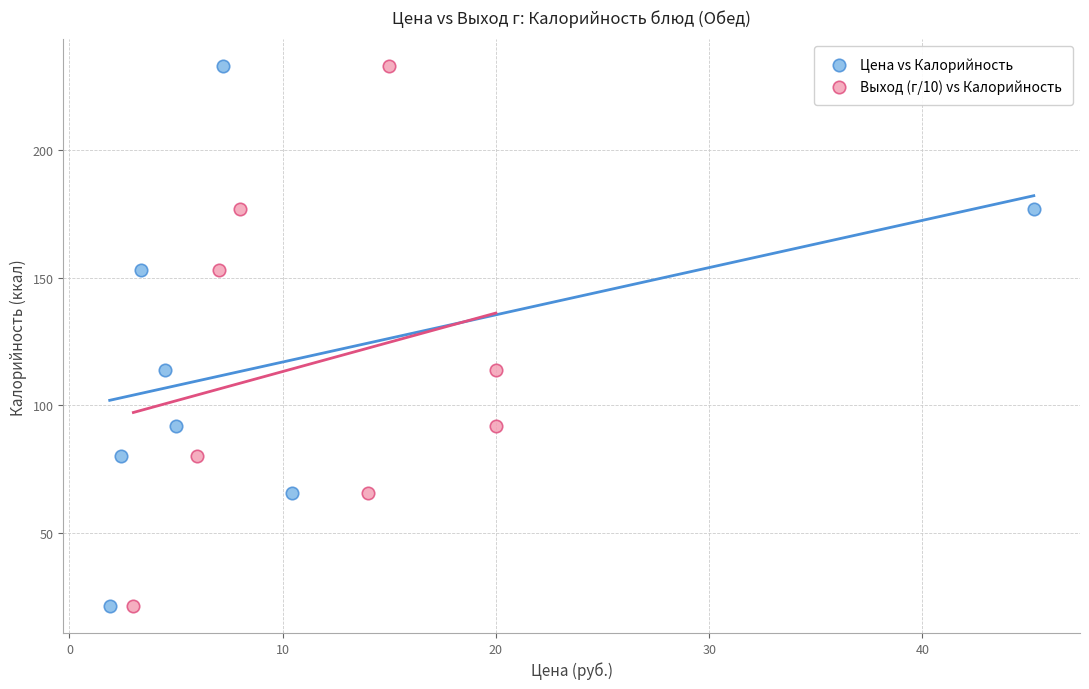

What are all the series names shown in the legend?

Цена vs Калорийность, Выход (г/10) vs Калорийность